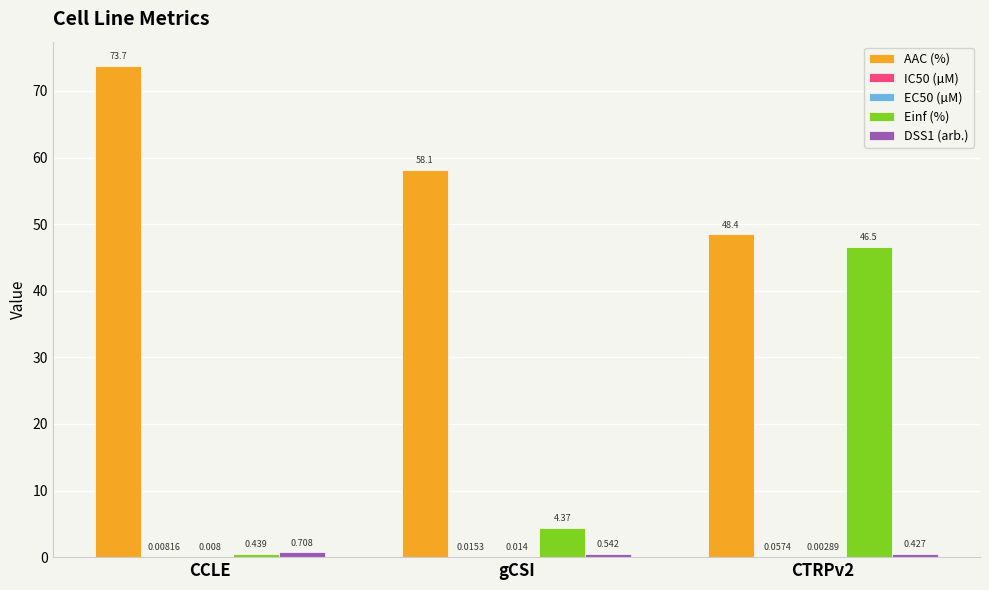

Count the number of data series in this chart.

5